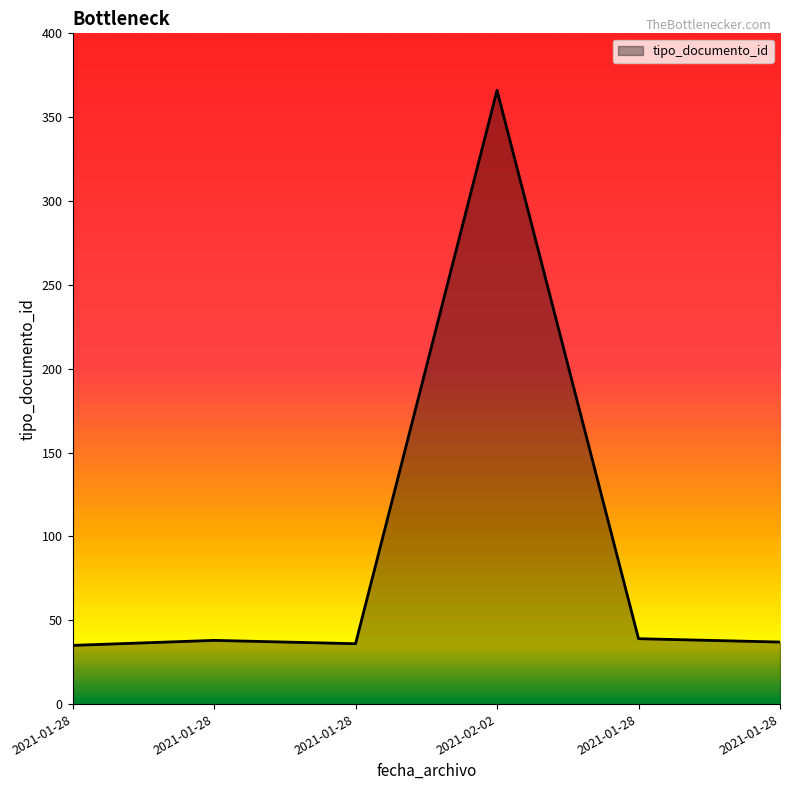

Reading left to right, list all the values displayed in this chart.

2021-01-28=35	2021-01-28=38	2021-01-28=36	2021-02-02=366	2021-01-28=39	2021-01-28=37